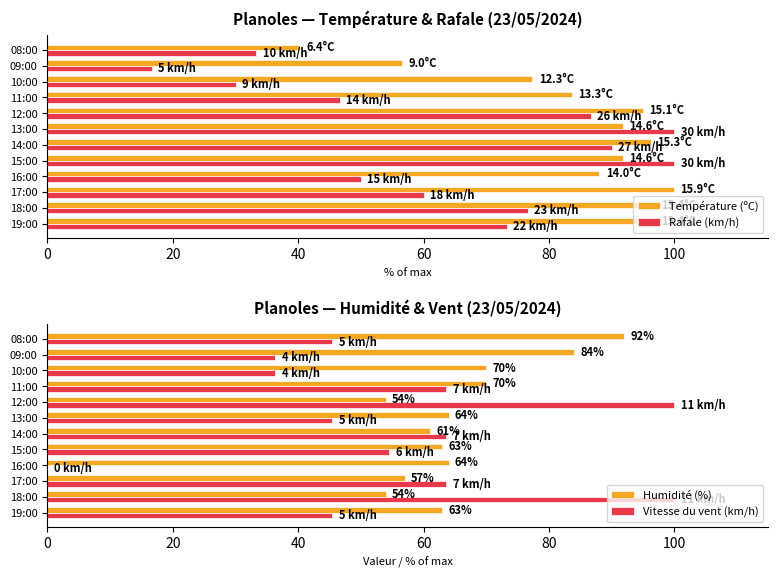

Which series has the largest range (max minus min)?

Vitesse du vent (km/h)